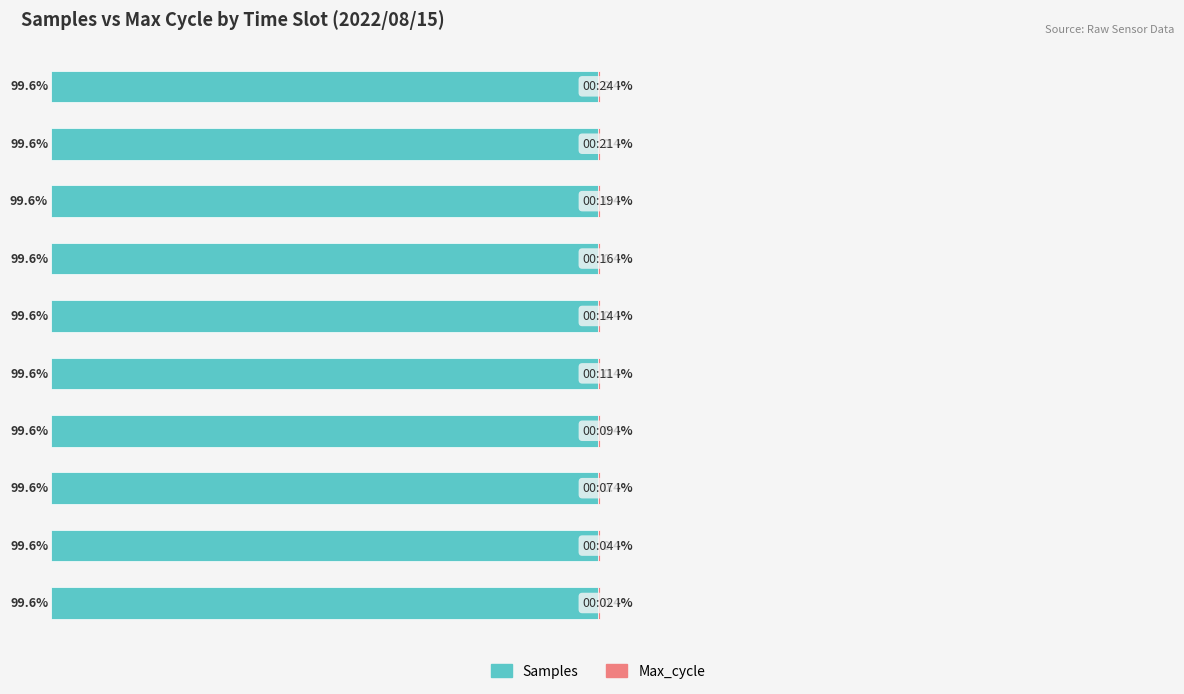

What is the sum of all Samples values?

-996.0